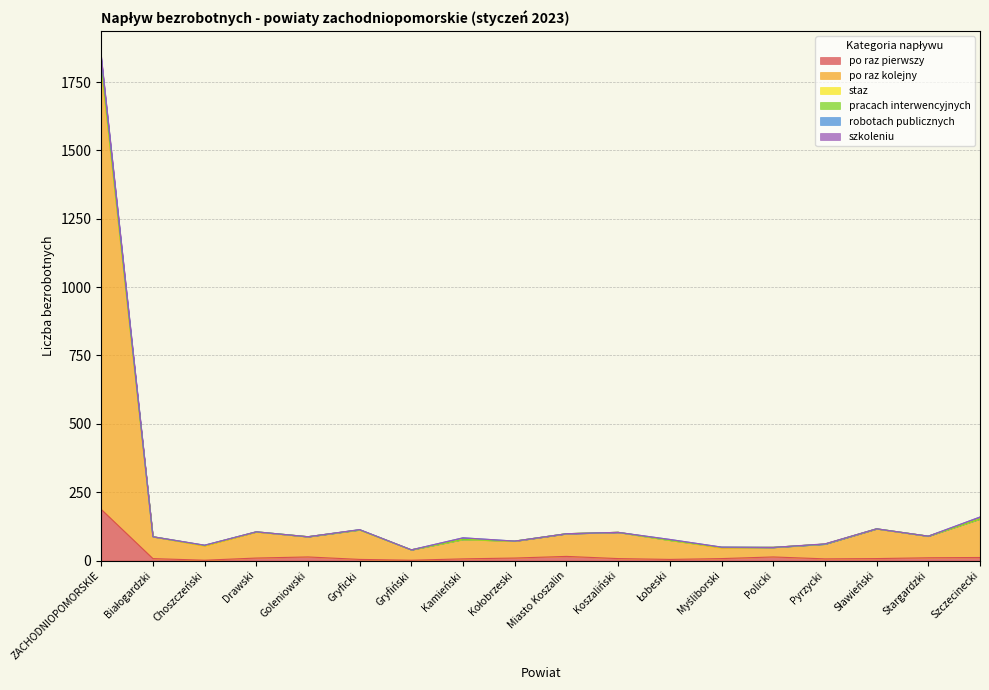

Which series changed the most between Goleniowski and Sławieński?

po raz kolejny